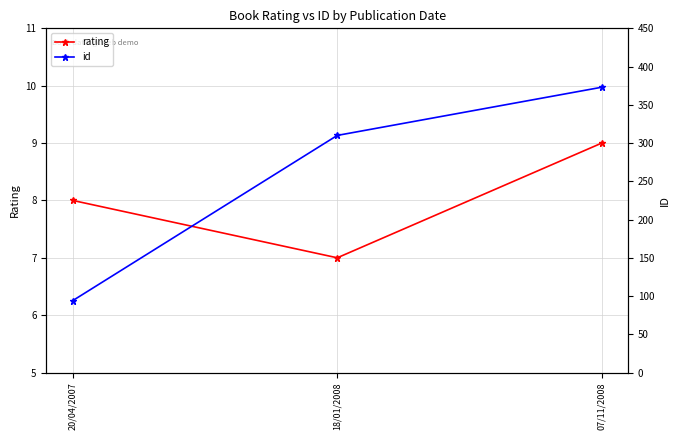

Read the id value at 20/04/2007, to the nearest 5.

95